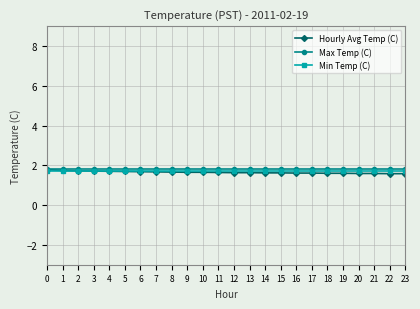

What is the total value across all series at 1?

5.2